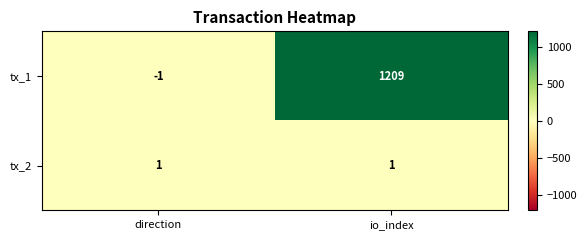

Is it true that tx_2 equals 2 at direction?

False